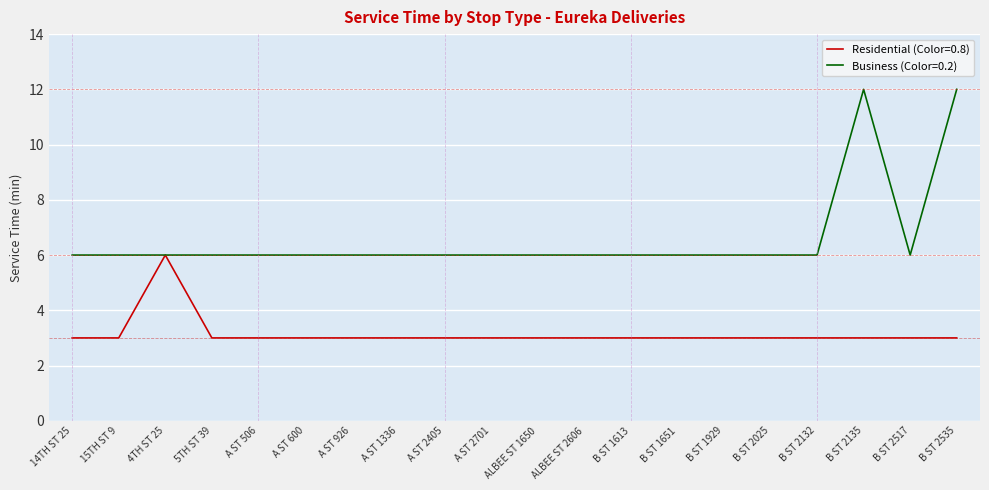

What position from the right is 5TH ST 39?

17